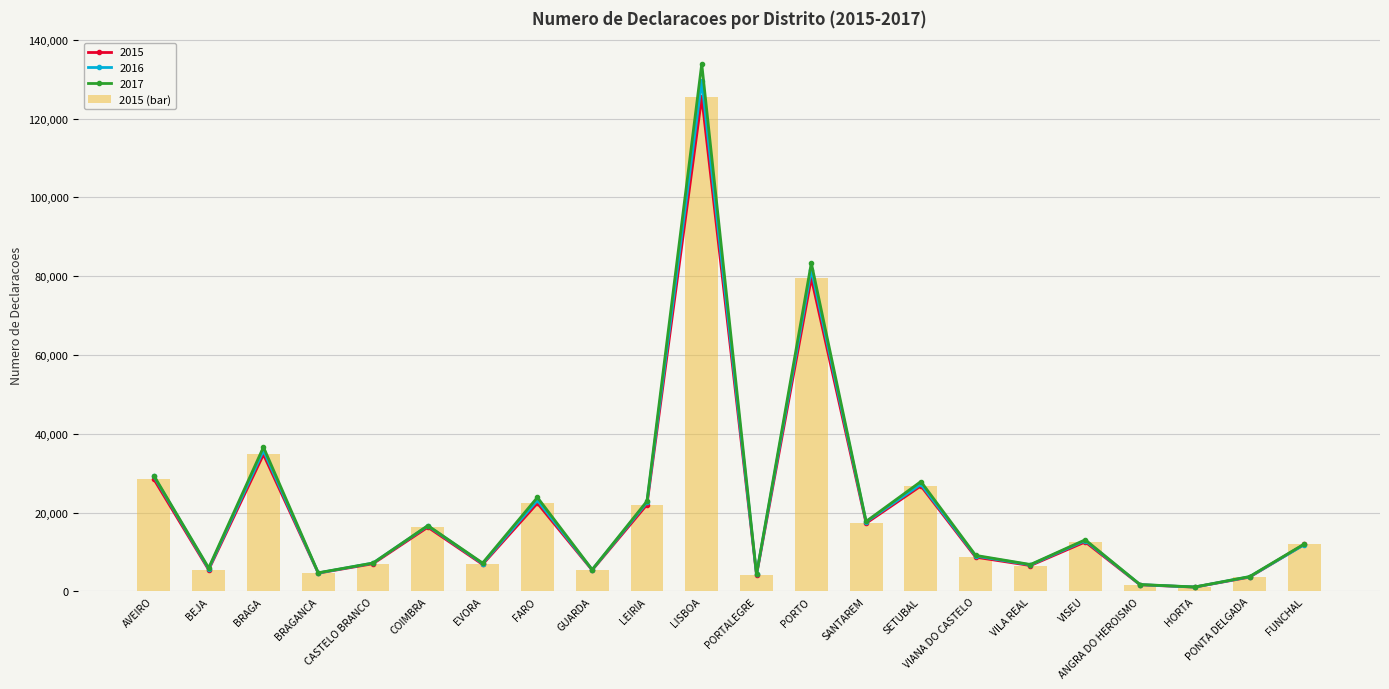

Are the bars horizontal?

No